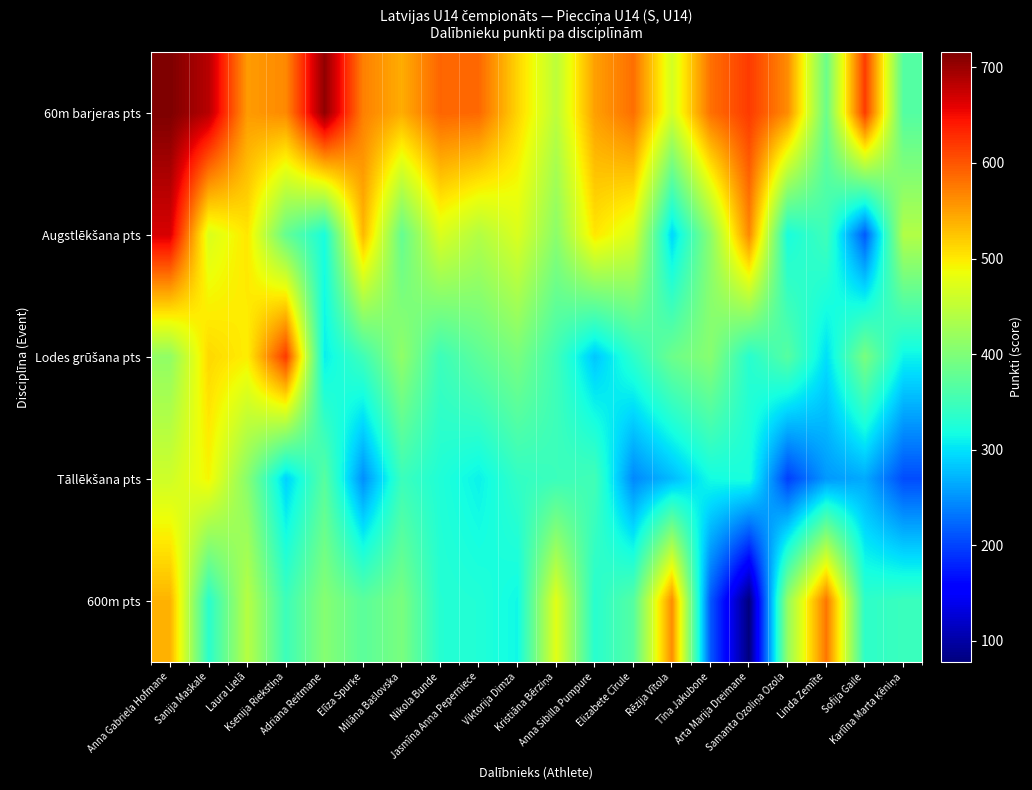

How many categories are shown in the chart?

20